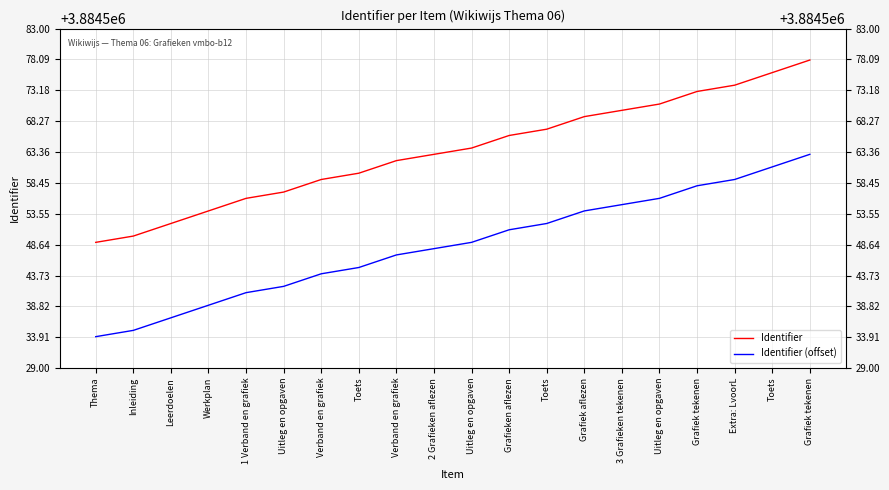

Reading left to right, transcribe all the data shown in this chart.

Identifier: 3884549	3884550	3884552	3884554	3884556	3884557	3884559	3884560	3884562	3884563	3884564	3884566	3884567	3884569	3884570	3884571	3884573	3884574	3884576	3884578
Identifier (offset): 3884534	3884535	3884537	3884539	3884541	3884542	3884544	3884545	3884547	3884548	3884549	3884551	3884552	3884554	3884555	3884556	3884558	3884559	3884561	3884563